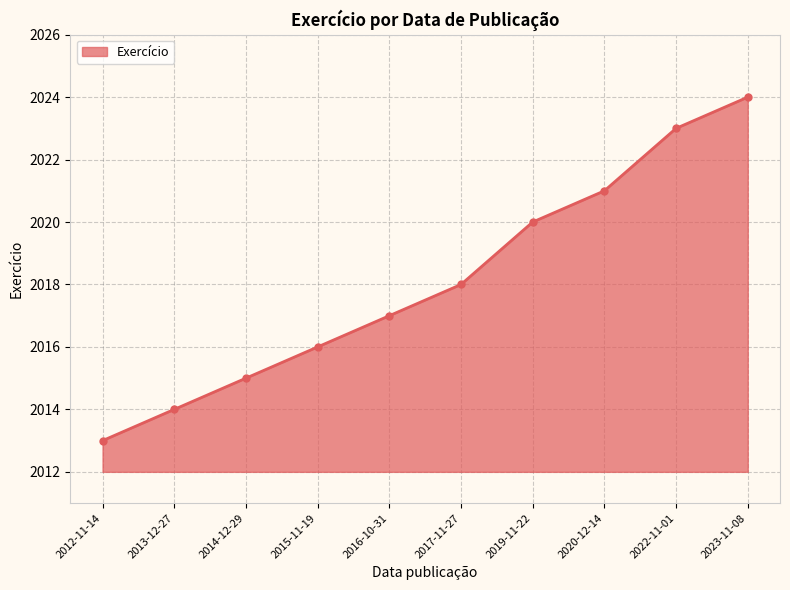

What is the difference between the values at 2012-11-14 and 2020-12-14?

8